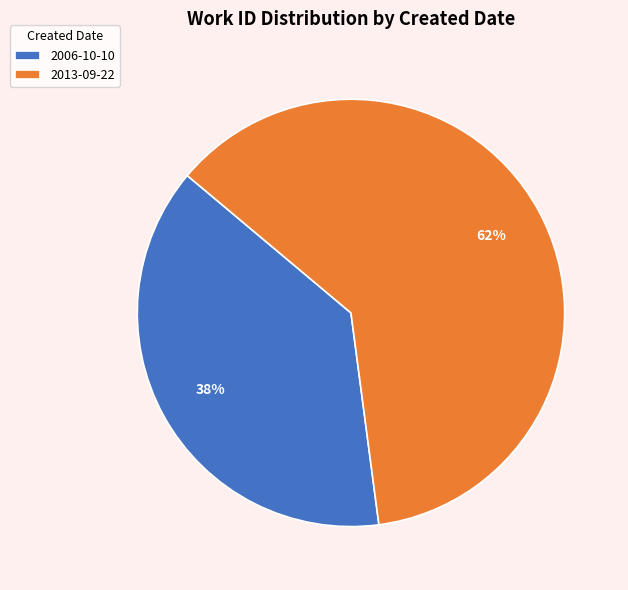

Approximately how many times larger is the value at 2013-09-22 compared to 2006-10-10?

1.6